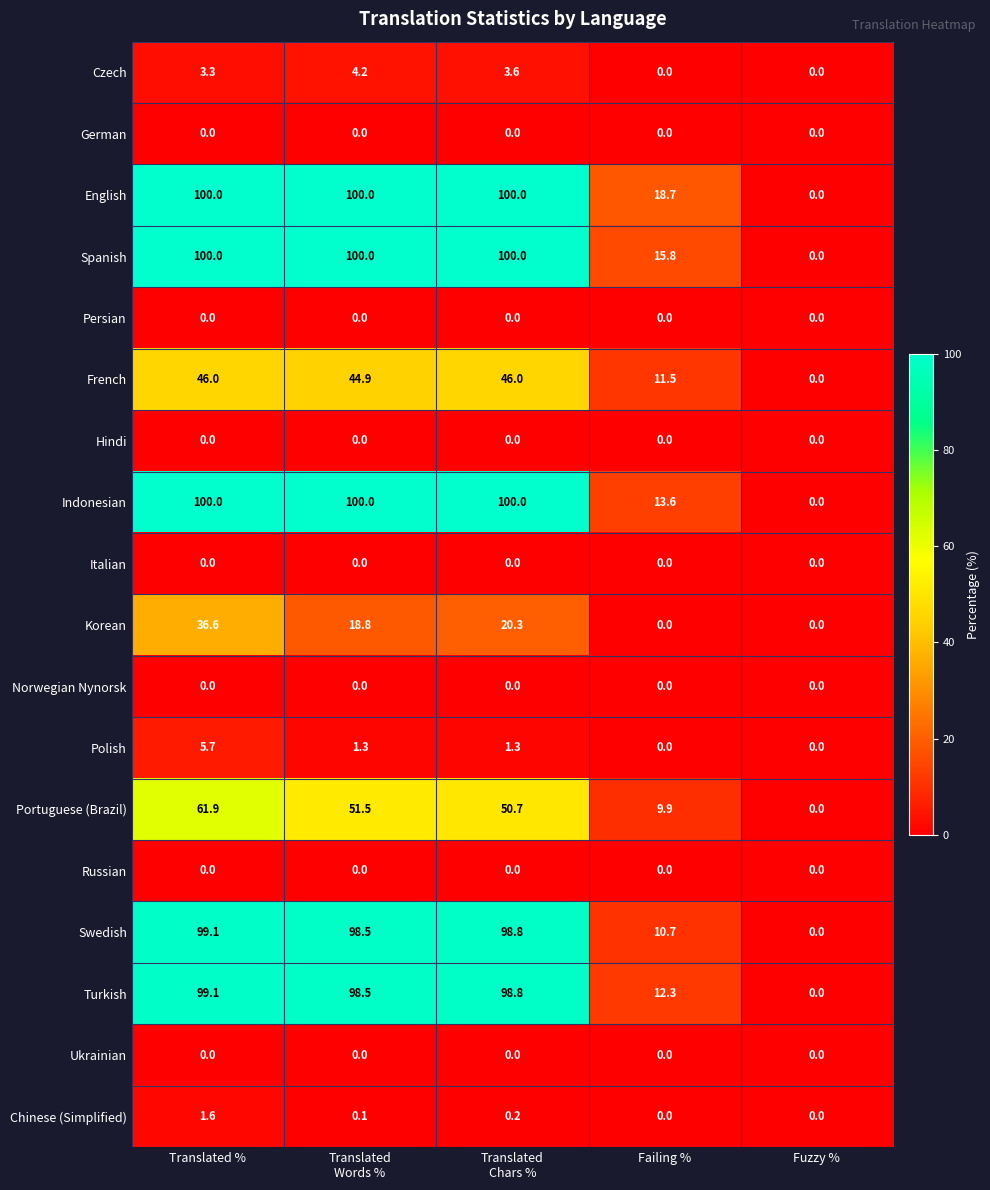

At which category is the sum across all series the highest?

Translated %